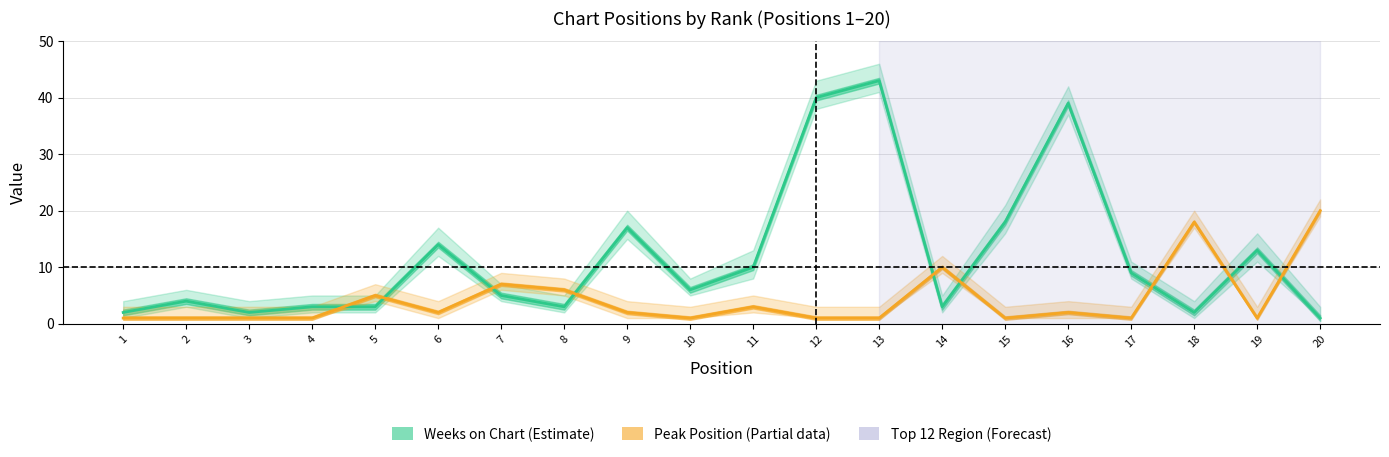

What is the sum of the Weeks on Chart values at 11 and 8?

13